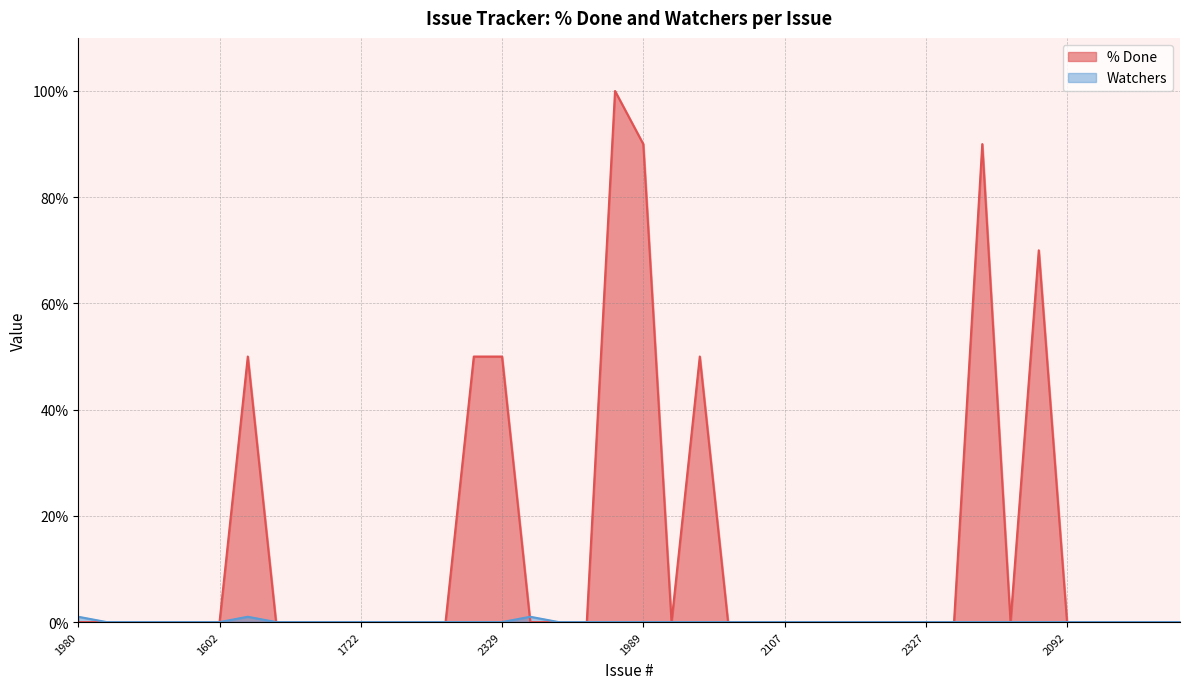

At which label does Watchers reach its minimum?

2349